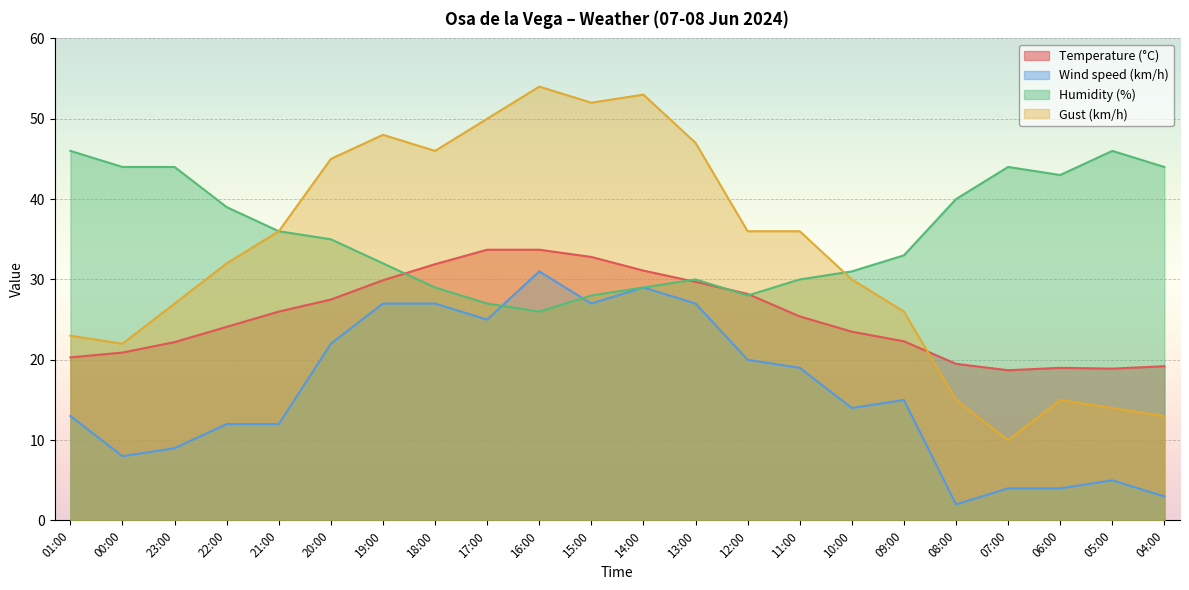

How many lines are shown in the chart?

4